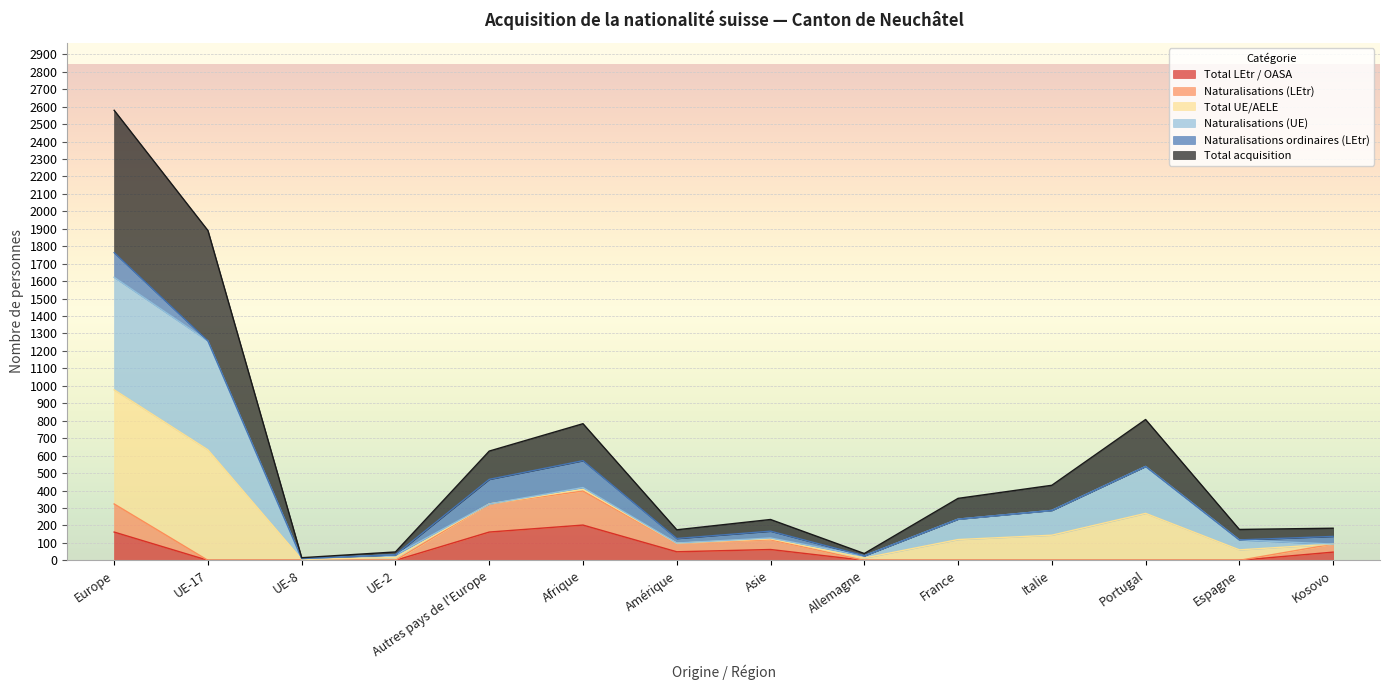

True or false: Naturalisations (LEtr) and Total LEtr / OASA intersect in this chart.

False